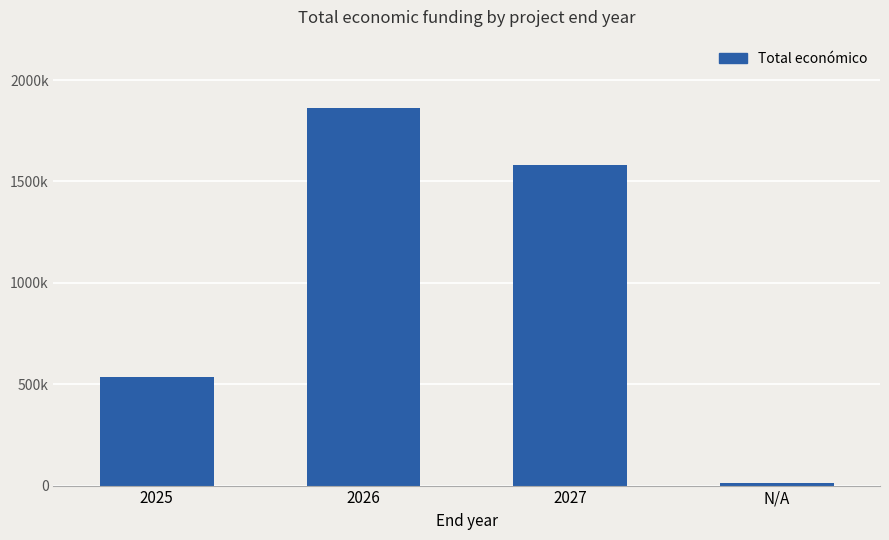

The value at 2026 is 2711978. True or false?

False